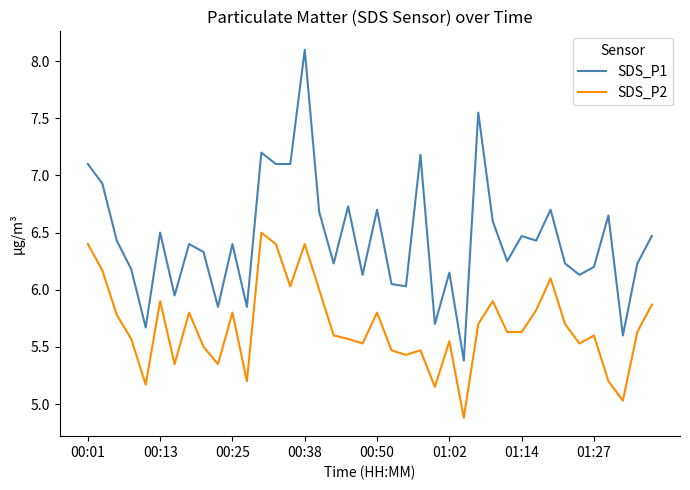

What is the difference between the maximum and minimum values in the SDS_P2 series?

1.6